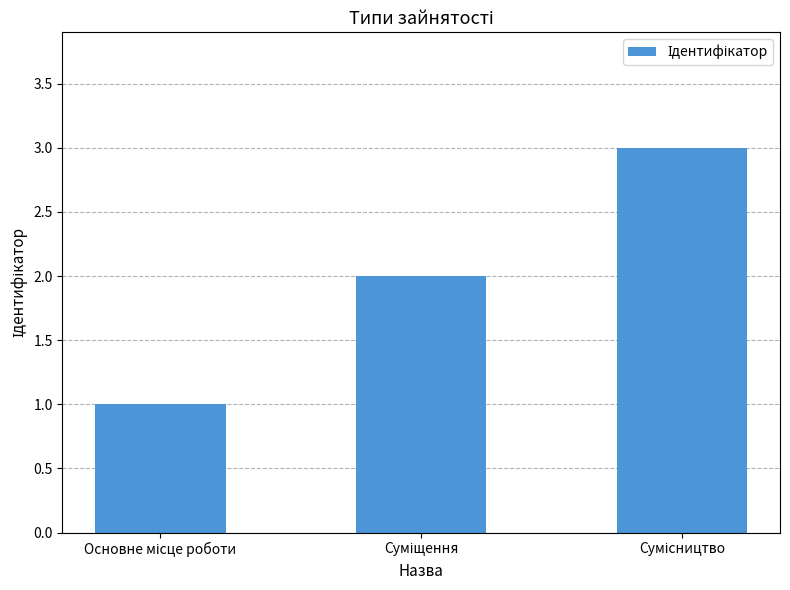

What is the greatest value displayed?

3